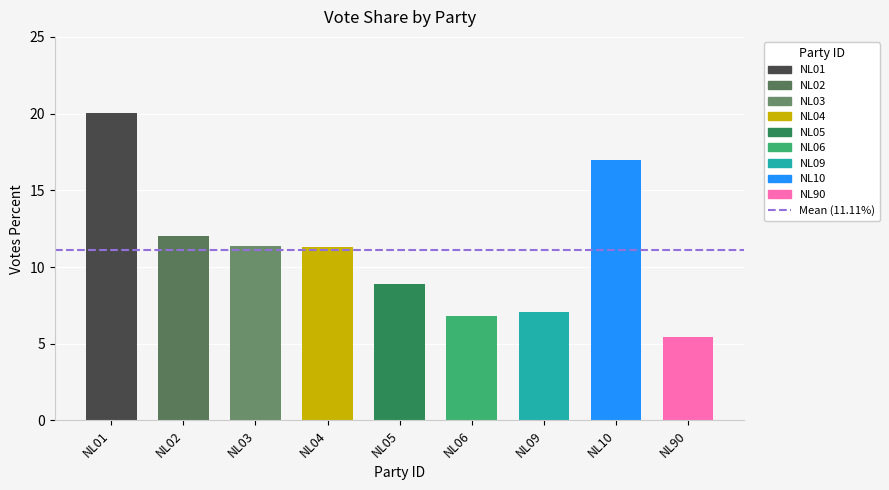

Read the value at NL06.

6.8